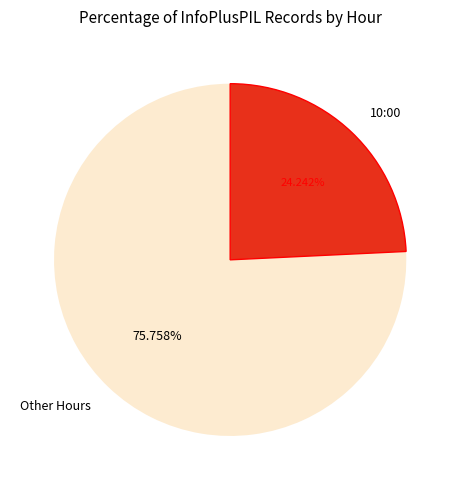

Does any single category account for the majority?

Yes